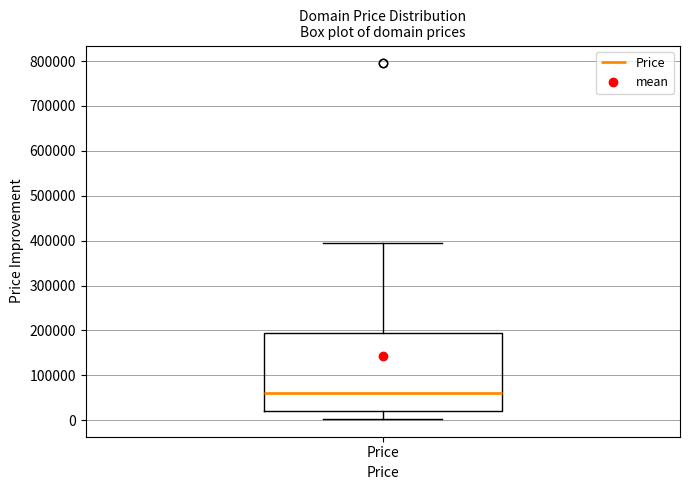

Where does the lower whisker of the box for Price end on the y-axis? The values are not printed on the chart, so give them approximately, as read against the axis.

0